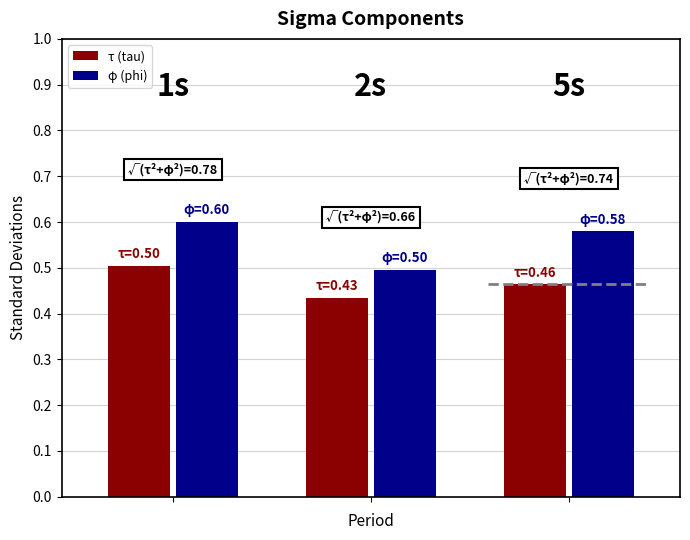

Rank the series at 1s from highest to lowest value.

φ (phi), τ (tau)